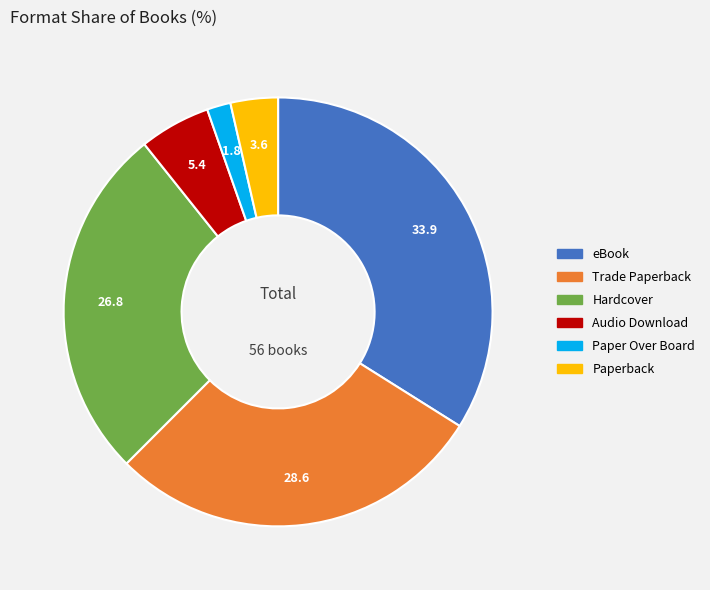

What is the ratio of the value at Audio Download to the value at Paperback?

1.5